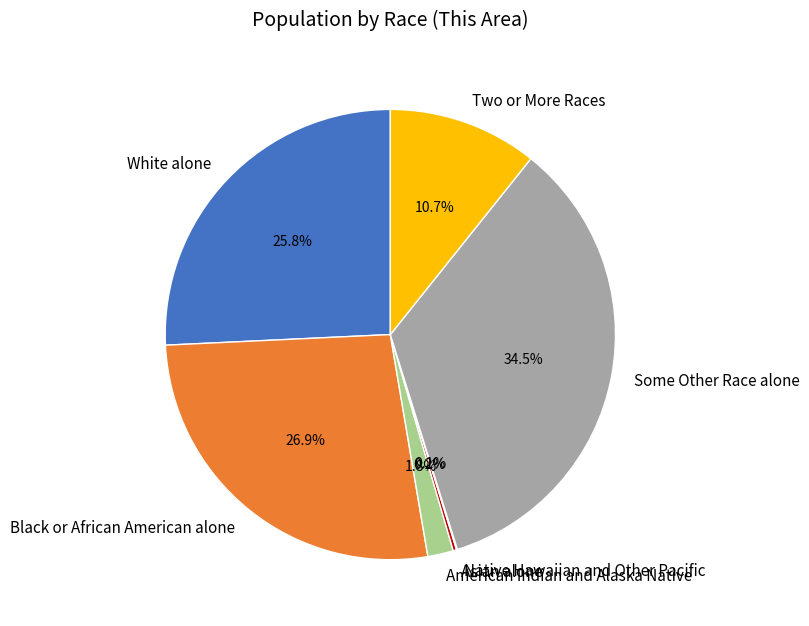

Which has a higher value, Some Other Race alone or American Indian and Alaska Native?

Some Other Race alone